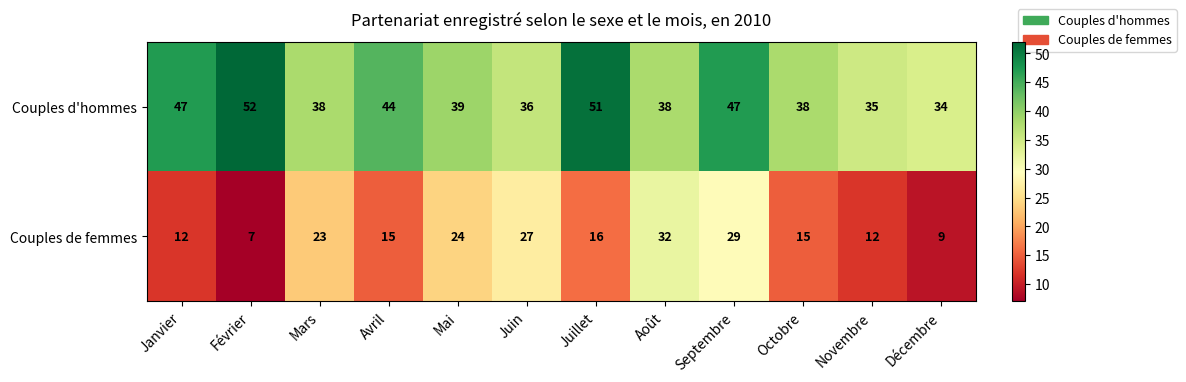

Read the Couples d'hommes value at Juin, to the nearest 10.

40